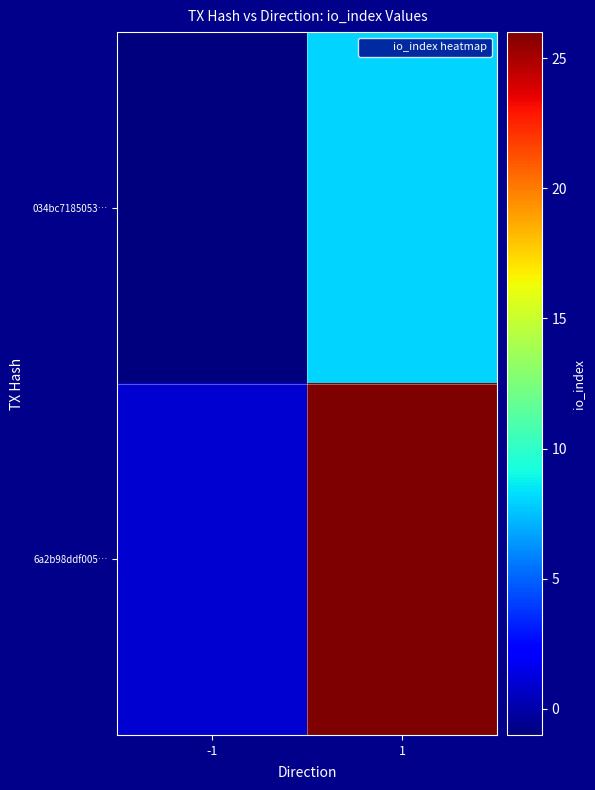

Which series has the widest spread of values?

6a2b98ddf005…